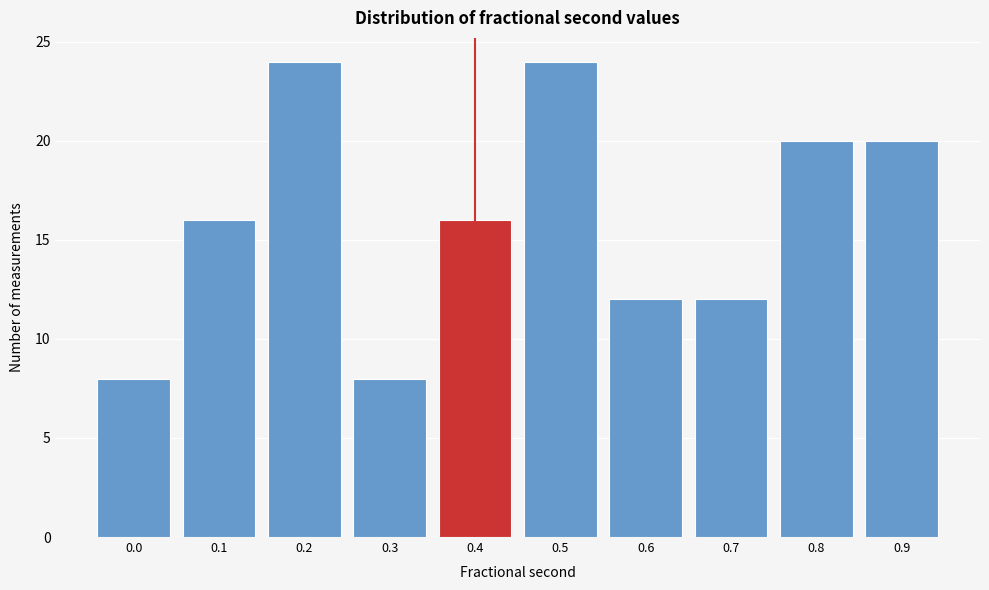

Reading left to right, transcribe all the data shown in this chart.

0.0=8	0.1=16	0.2=24	0.3=8	0.4=16	0.5=24	0.6=12	0.7=12	0.8=20	0.9=20